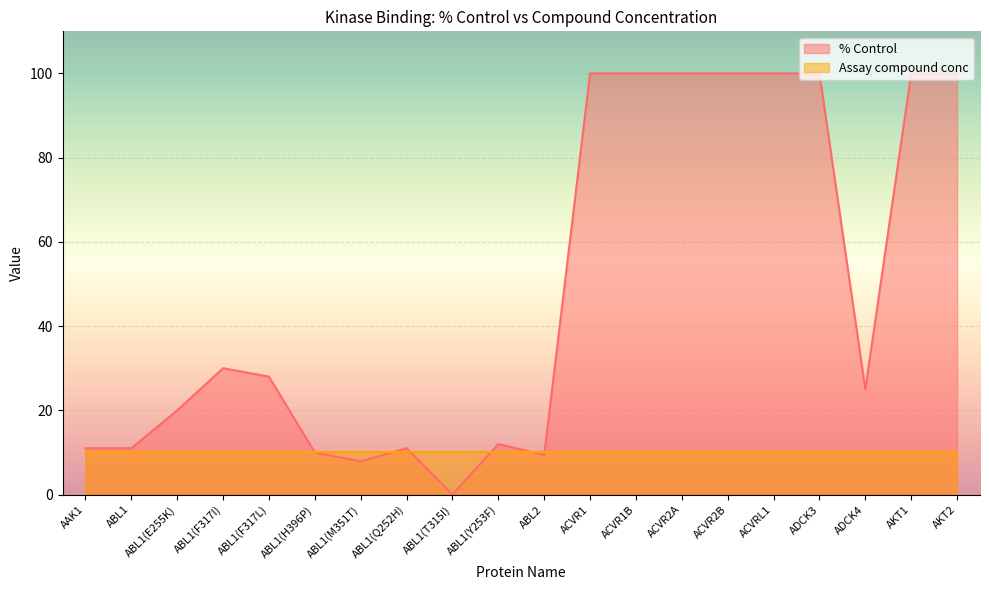

How many interior local peaks (higher than both neighbors) does the data have?

3